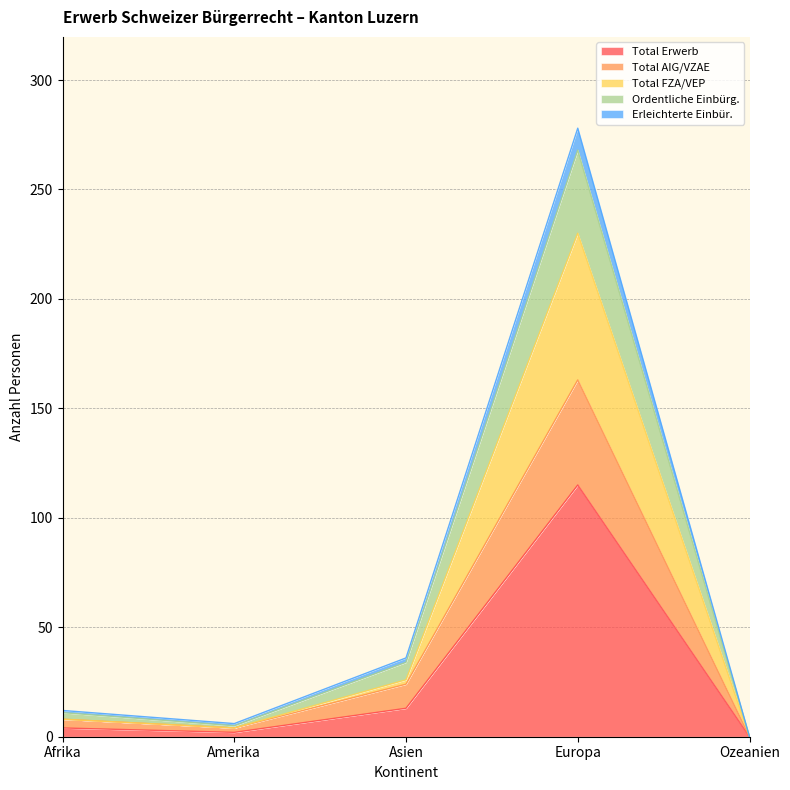

Which category has the highest value in the Total Erwerb series?

Europa